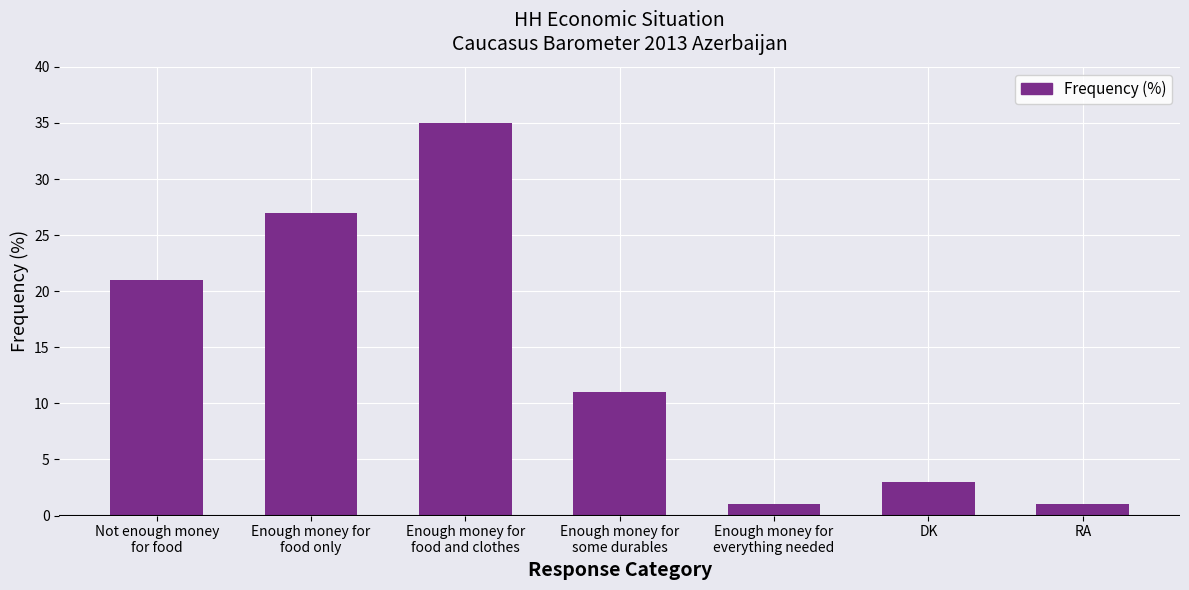

What is the value of the 6th bar from the left?

3